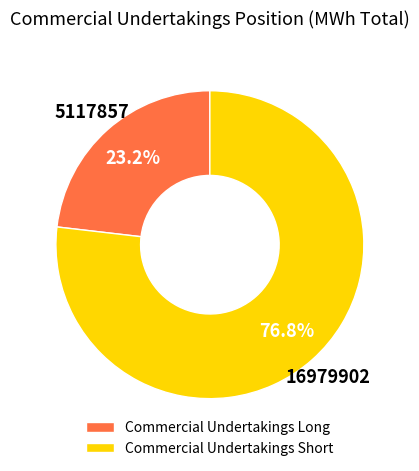

What percentage is the Commercial Undertakings Short slice, to the nearest percent?

77%